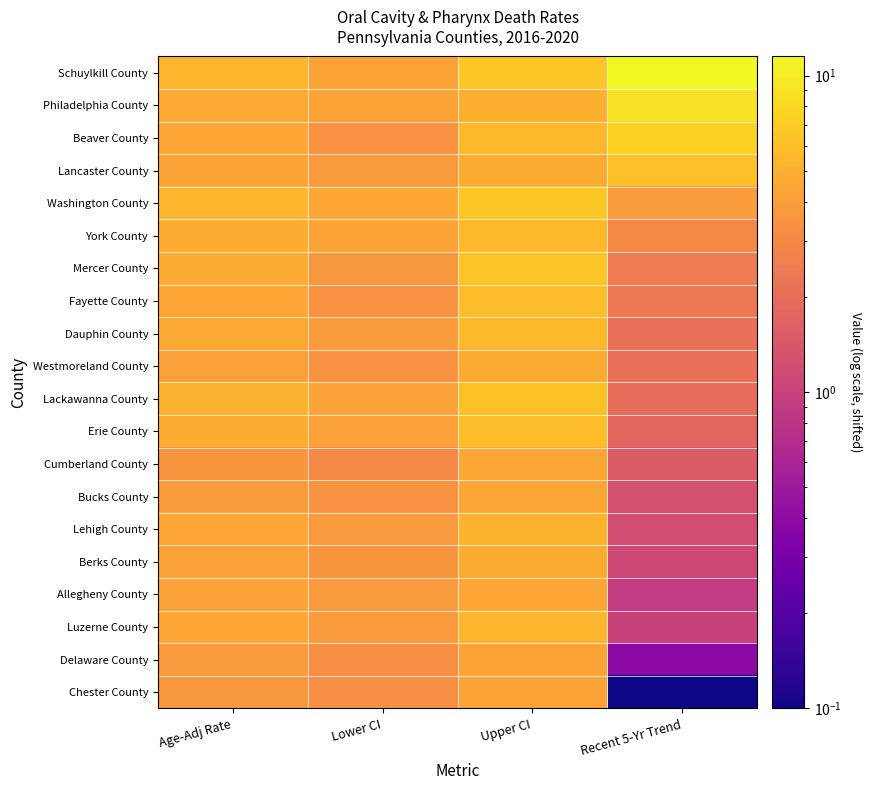

What is the spread (max minus min) of values at Recent 5-Yr Trend?

11.4